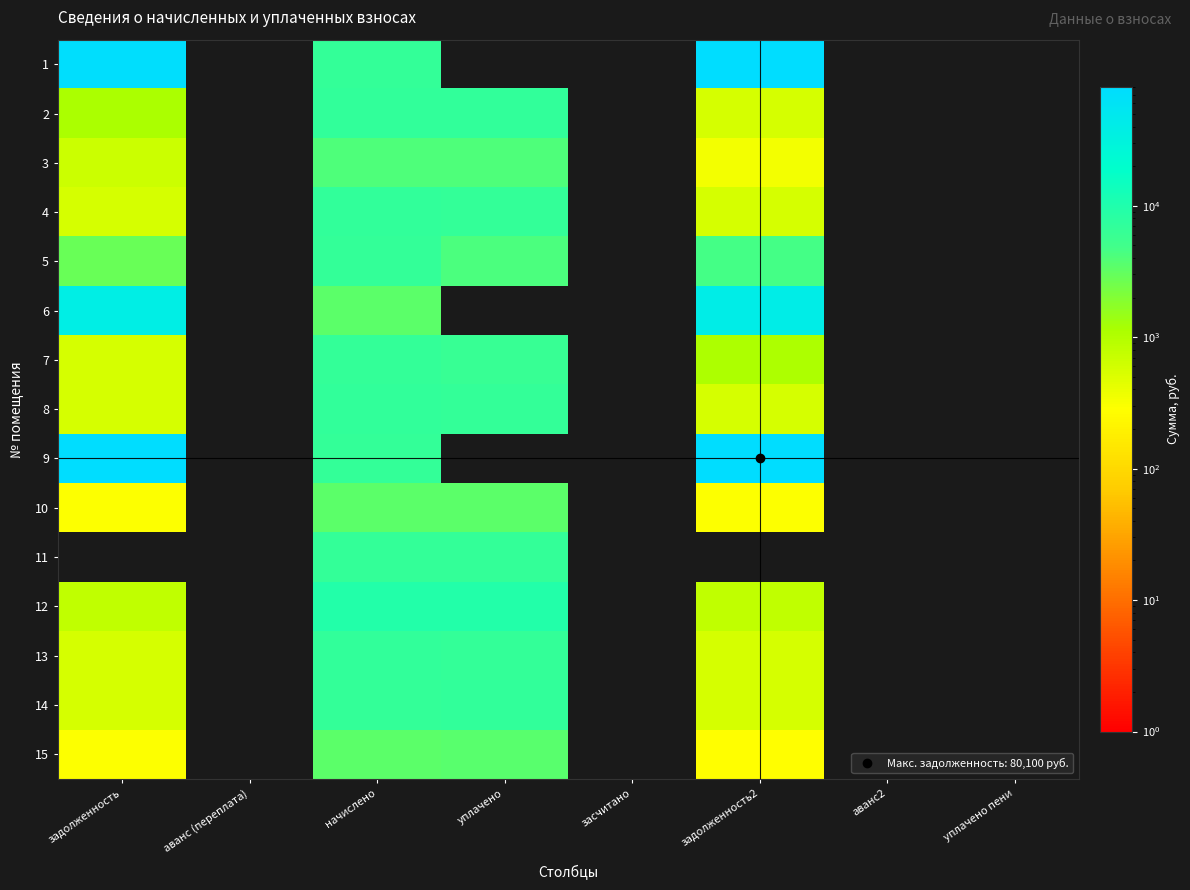

Reading left to right, extract all data points from this chart.

1: задолженность=74545.1	аванс (переплата)=0.0	начислено=6489.5	уплачено=0.0	засчитано=0.0	задолженность2=77685.5	аванс2=0.0	уплачено пени=0.0
2: задолженность=1141.3	аванс (переплата)=0.0	начислено=6848.0	уплачено=6786.3	засчитано=0.0	задолженность2=570.7	аванс2=0.0	уплачено пени=0.0
3: задолженность=683.7	аванс (переплата)=0.0	начислено=4102.1	уплачено=4065.1	засчитано=0.0	задолженность2=341.8	аванс2=0.0	уплачено пени=0.0
4: задолженность=568.8	аванс (переплата)=0.0	начислено=6825.7	уплачено=6764.2	засчитано=0.0	задолженность2=568.8	аванс2=0.0	уплачено пени=0.0
5: задолженность=2901.2	аванс (переплата)=0.0	начислено=6736.0	уплачено=4318.3	засчитано=0.0	задолженность2=4654.7	аванс2=0.0	уплачено пени=0.0
6: задолженность=39139.5	аванс (переплата)=0.0	начислено=3407.3	уплачено=0.0	засчитано=0.0	задолженность2=40788.4	аванс2=0.0	уплачено пени=0.0
7: задолженность=554.8	аванс (переплата)=0.0	начислено=6657.6	уплачено=6042.8	засчитано=0.0	задолженность2=1109.6	аванс2=0.0	уплачено пени=0.0
8: задолженность=566.0	аванс (переплата)=0.0	начислено=6792.0	уплачено=6730.8	засчитано=0.0	задолженность2=566.0	аванс2=0.0	уплачено пени=0.0
9: задолженность=76861.6	аванс (переплата)=0.0	начислено=6691.2	уплачено=0.0	засчитано=0.0	задолженность2=80099.7	аванс2=0.0	уплачено пени=0.0
10: задолженность=285.8	аванс (переплата)=0.0	начислено=3429.6	уплачено=3398.7	засчитано=0.0	задолженность2=285.8	аванс2=0.0	уплачено пени=0.0
11: задолженность=0.0	аванс (переплата)=0.0	начислено=6736.0	уплачено=6736.0	засчитано=0.0	задолженность2=0.0	аванс2=0.0	уплачено пени=0.0
12: задолженность=793.9	аванс (переплата)=0.0	начислено=9526.8	уплачено=9441.0	засчитано=0.0	задолженность2=793.9	аванс2=0.0	уплачено пени=0.0
13: задолженность=566.9	аванс (переплата)=0.0	начислено=6803.3	уплачено=6742.0	засчитано=0.0	задолженность2=566.9	аванс2=0.0	уплачено пени=0.0
14: задолженность=551.4	аванс (переплата)=0.0	начислено=6612.7	уплачено=7046.2	засчитано=0.0	задолженность2=551.1	аванс2=0.0	уплачено пени=0.0
15: задолженность=283.0	аванс (переплата)=0.0	начислено=3396.0	уплачено=3620.2	засчитано=0.0	задолженность2=283.0	аванс2=0.0	уплачено пени=0.0